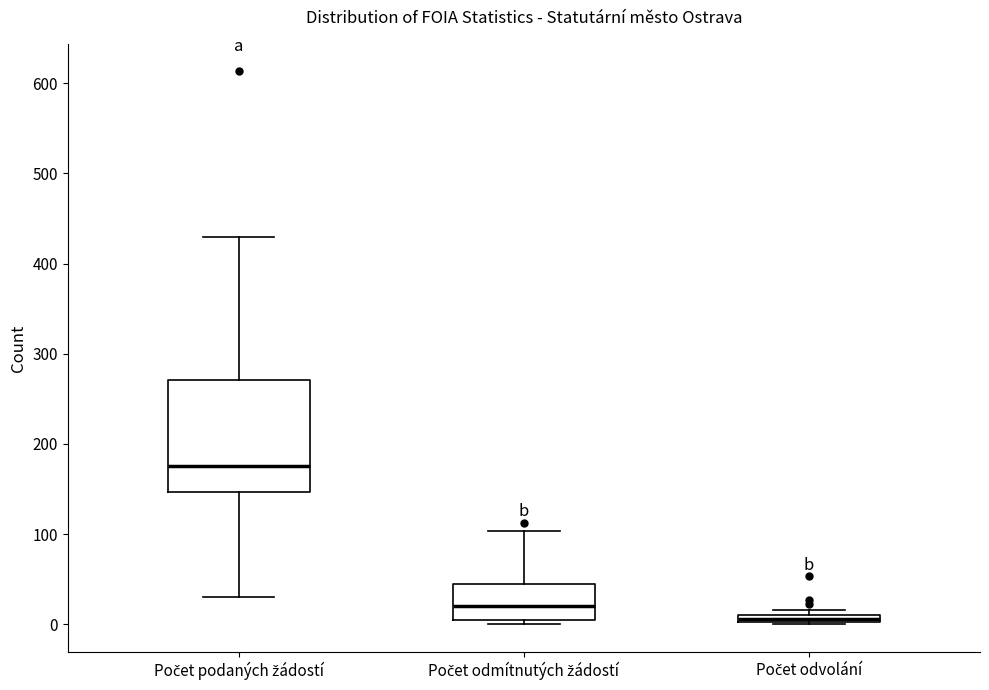

Which box is the tallest, from its lower edge to its upper edge?

Počet podaných žádostí